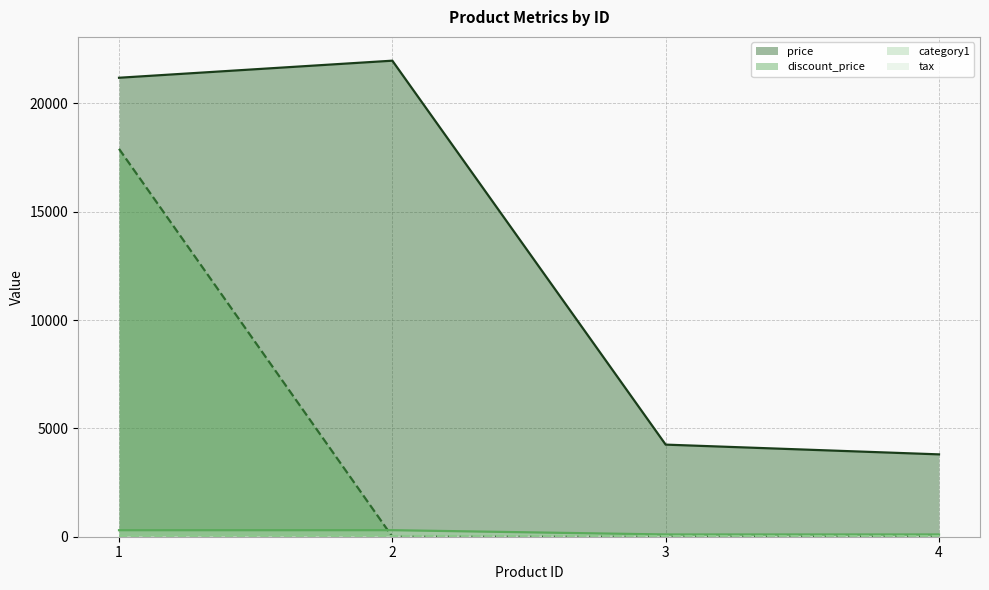

True or false: line_discount_price and line_tax intersect in this chart.

True